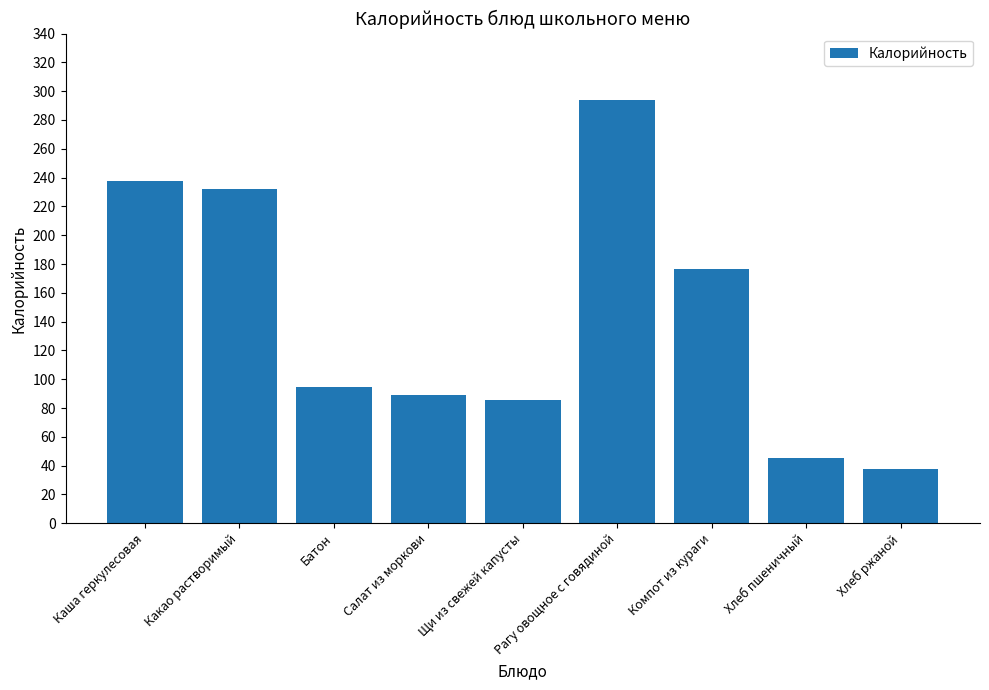

How many data points does each series have?

9